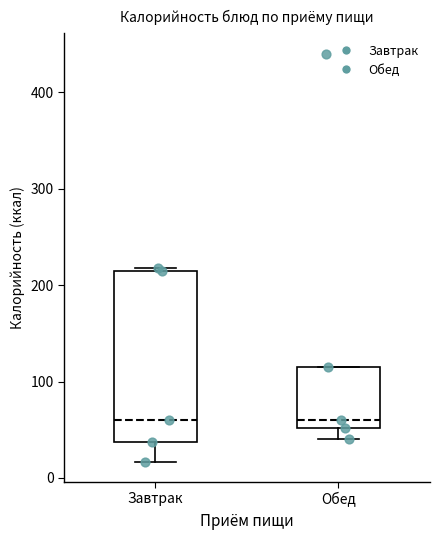

Reading left to right, transcribe this box plot: for each box, give where its median line is, the range the box spans, and where its two whiskers end, as read against the y-axis. The values are not printed on the chart, so give them approximately, as read against the axis.

Завтрак: median 60, box 40 to 210, whiskers 20 to 220
Обед: median 60, box 50 to 120, whiskers 40 to 120